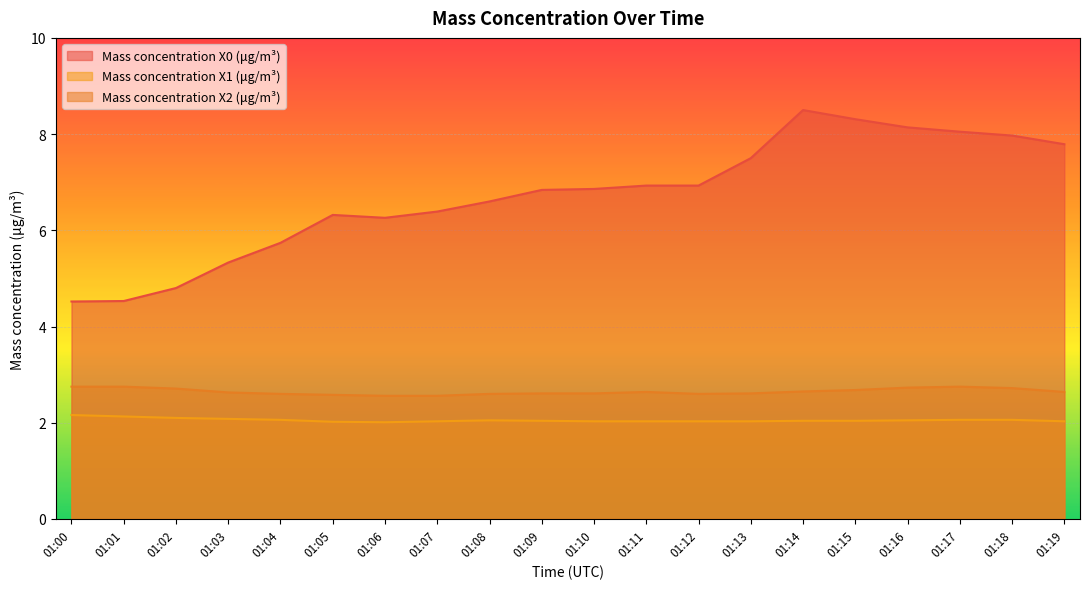

Is it true that Mass concentration X0 (μg/m³) equals 8.5 at 01:14?

True